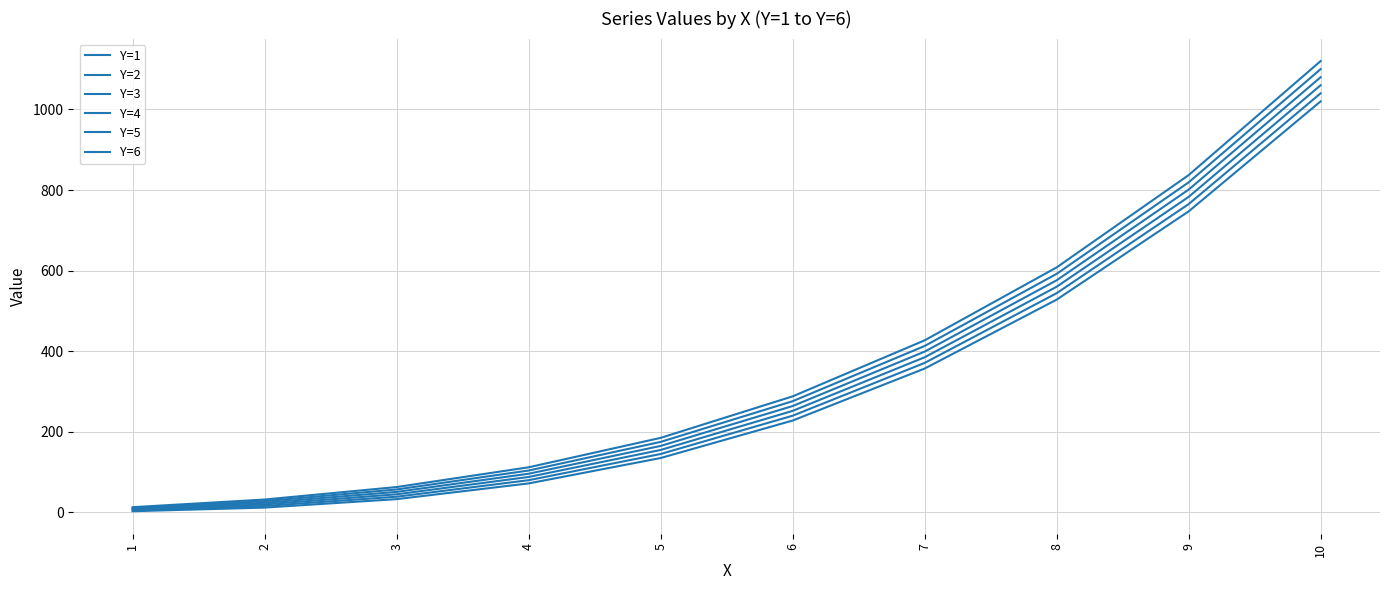

How many lines are shown in the chart?

6